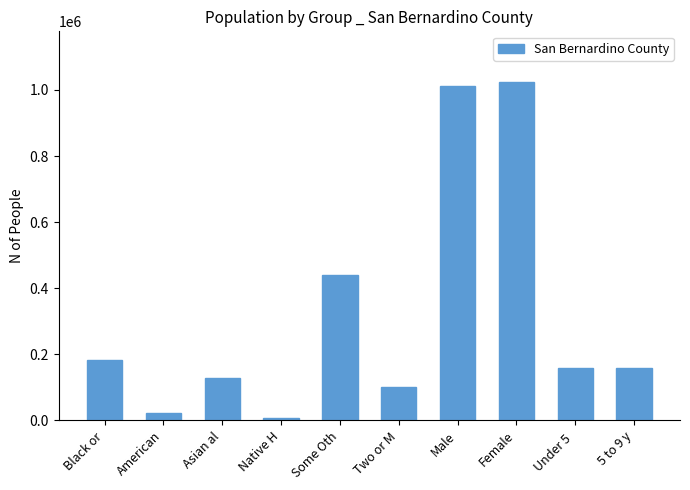

Which category has the highest value across all series?

Female